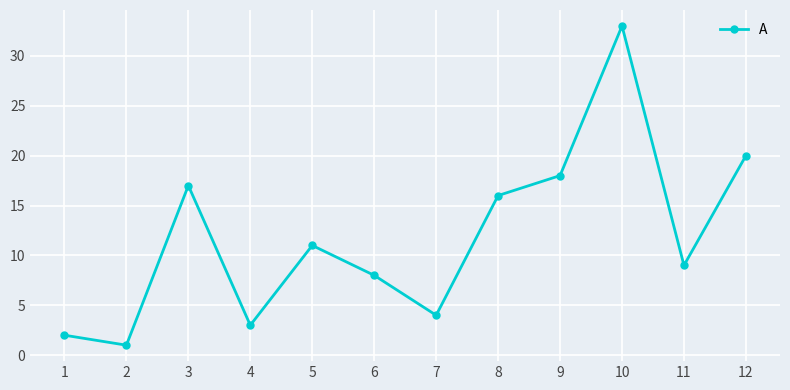

Is it true that the value at 4 is 3?

True